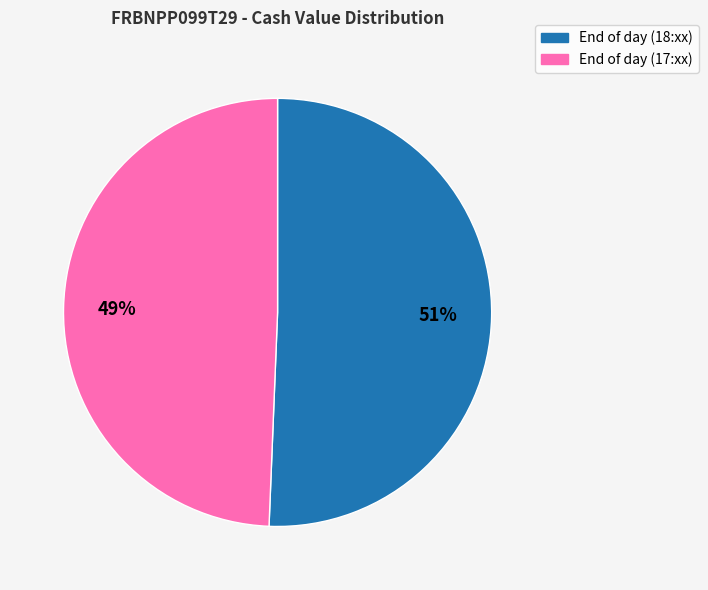

To the nearest percent, what is the average slice percentage?

50%